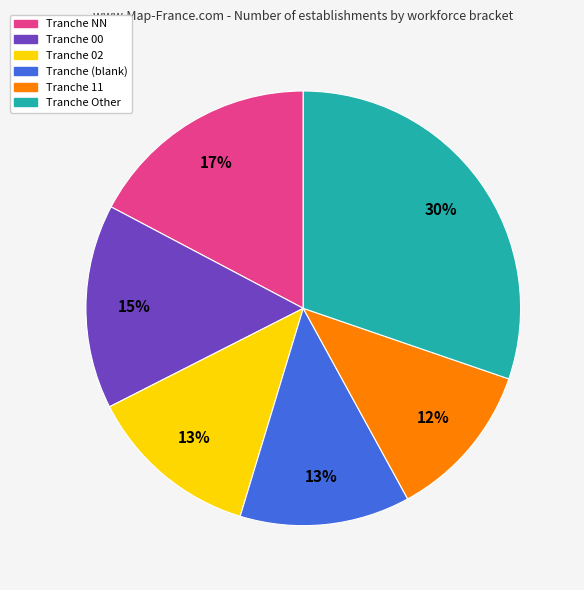

To the nearest percent, what is the average slice percentage?

17%